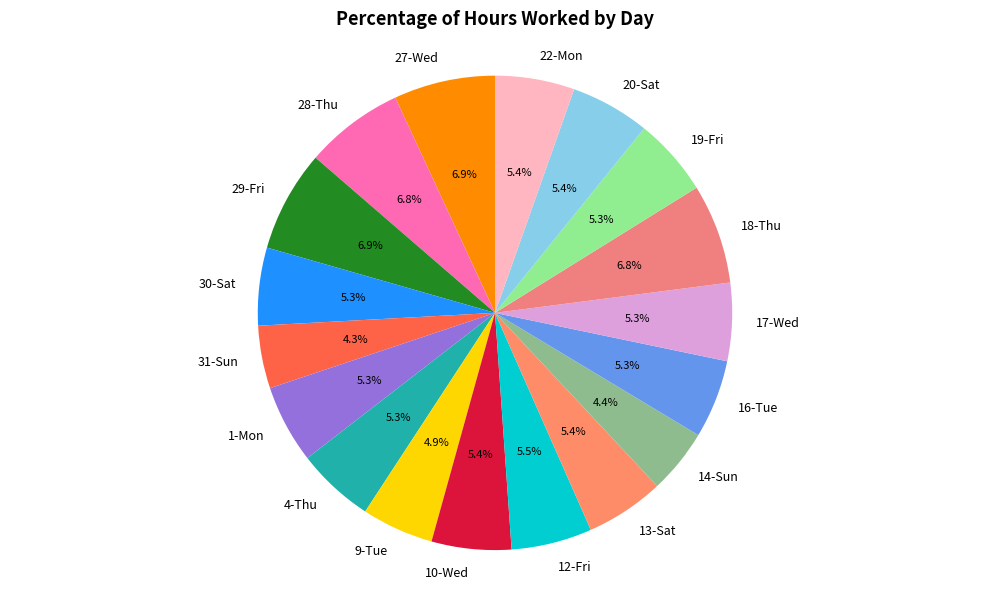

Does 1-Mon account for over 50% of the chart?

No